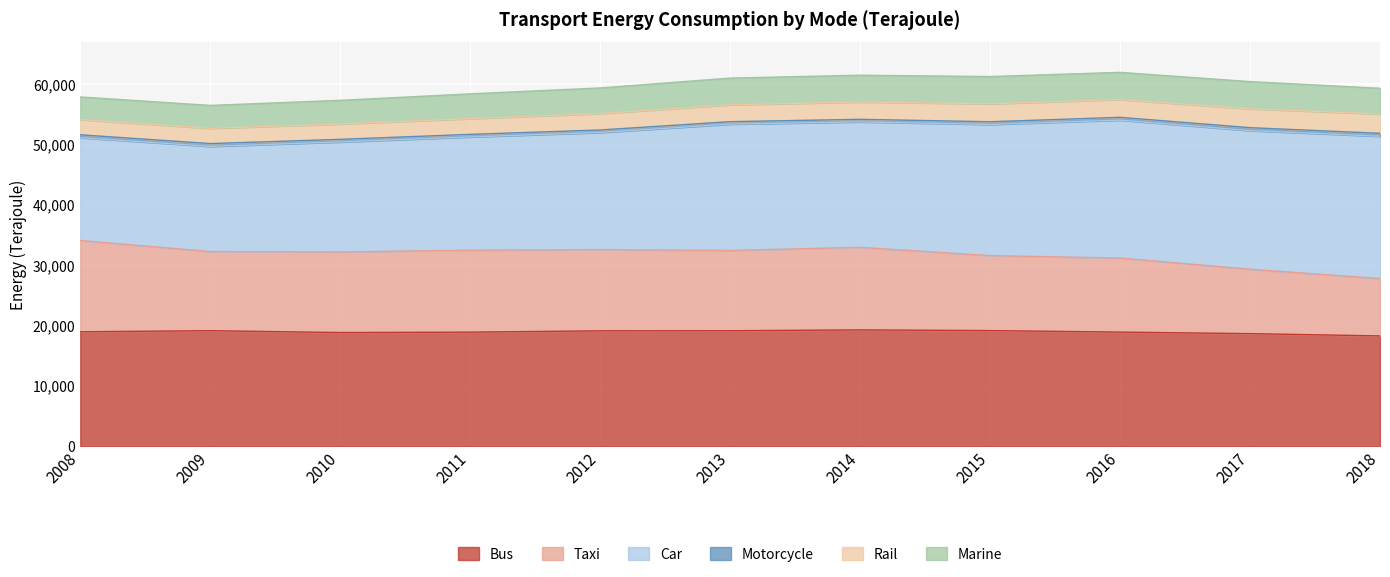

Rank the categories by Marine value from lowest to highest.

2008, 2009, 2010, 2011, 2012, 2018, 2013, 2014, 2017, 2016, 2015